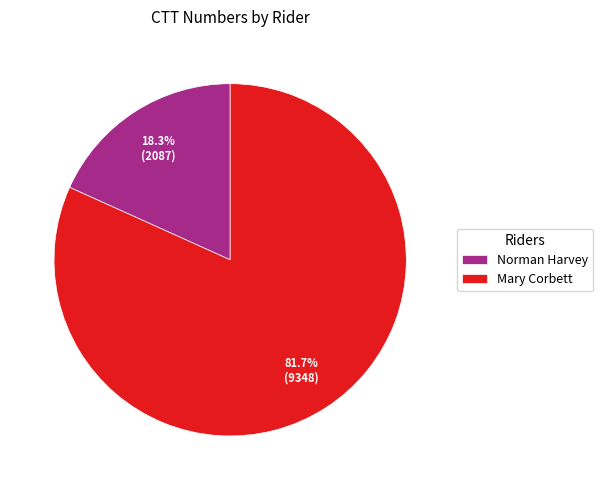

Which has a higher value, Mary Corbett or Norman Harvey?

Mary Corbett